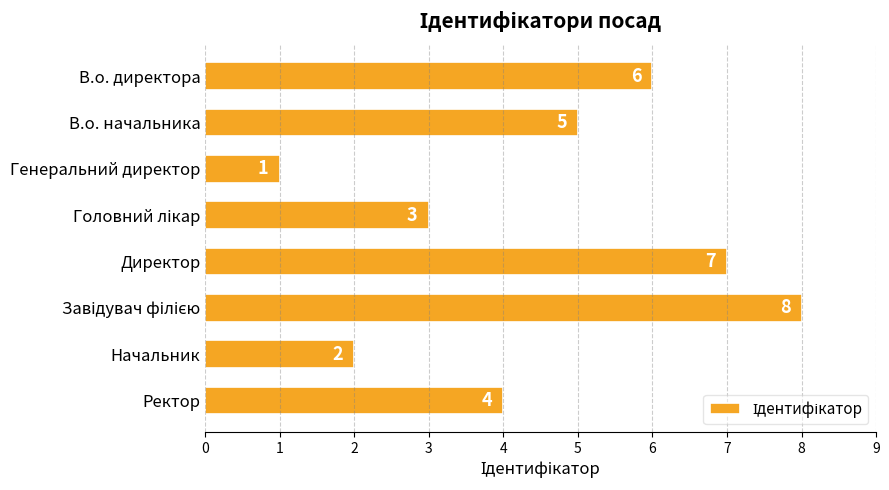

What is the smallest value displayed?

1